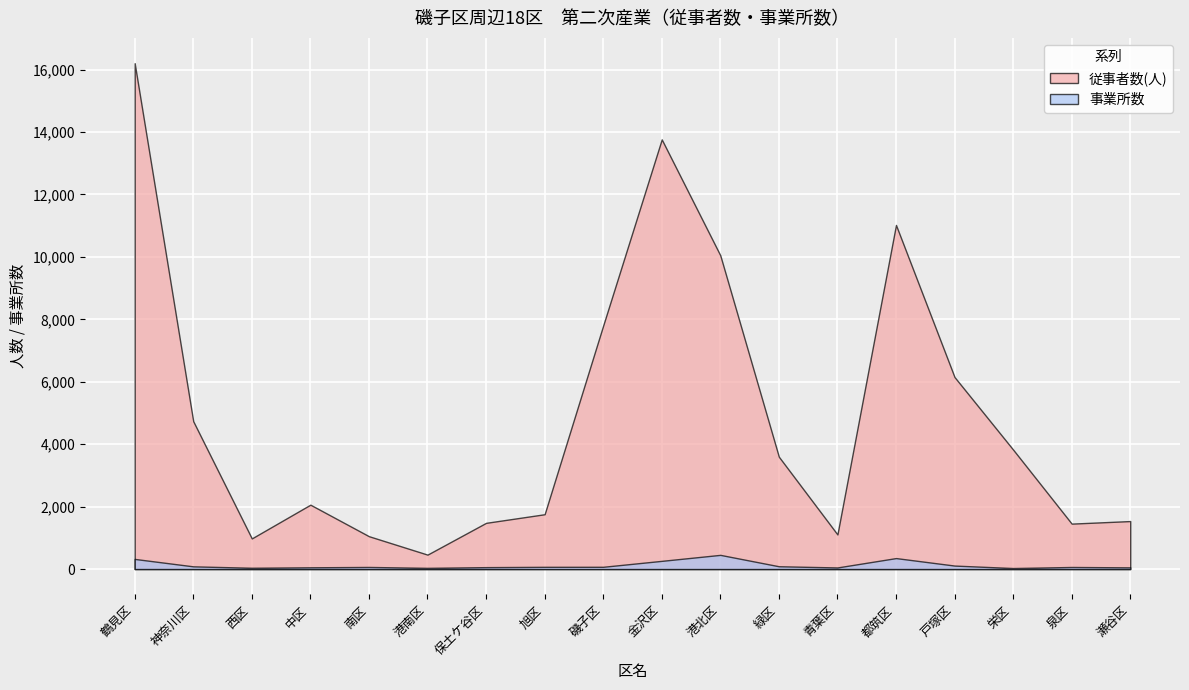

How many interior local valleys does the 事業所数 series have?

4